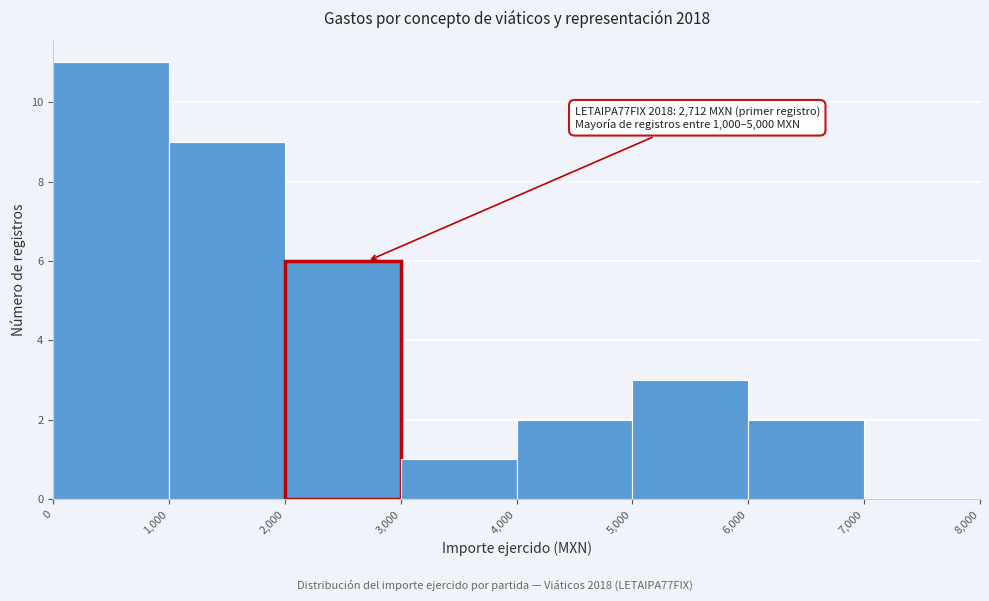

Over which range of the x-axis is the bar tallest?

0 to 1,000